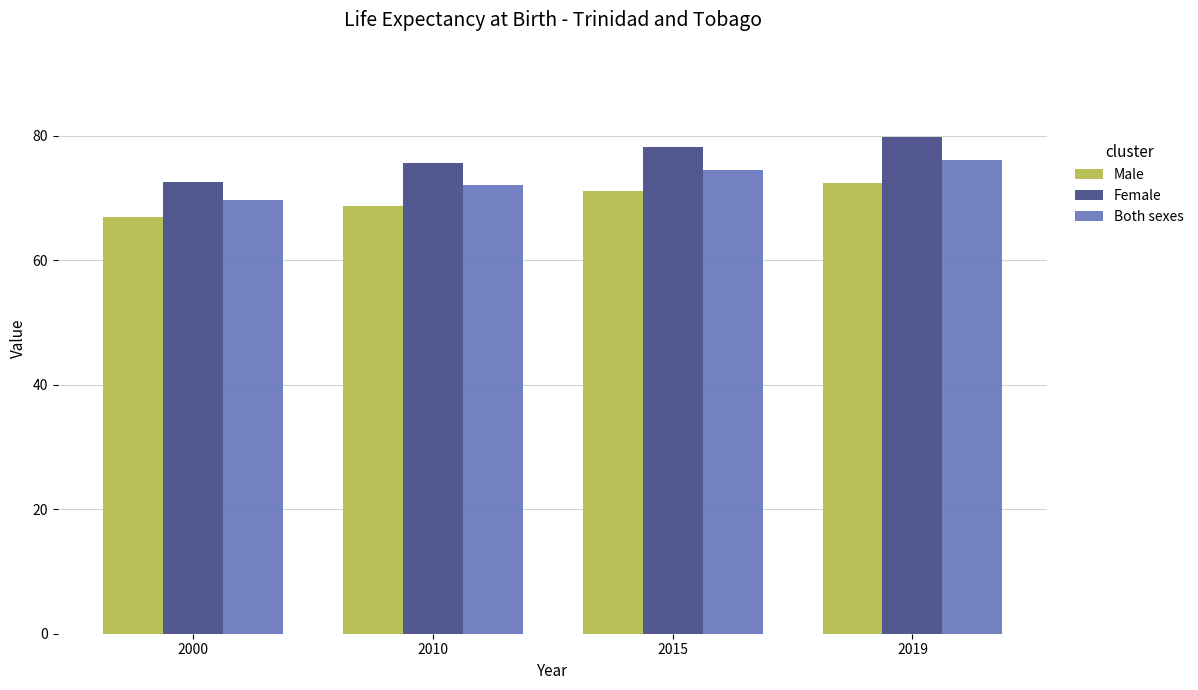

How many bars are there in total?

12